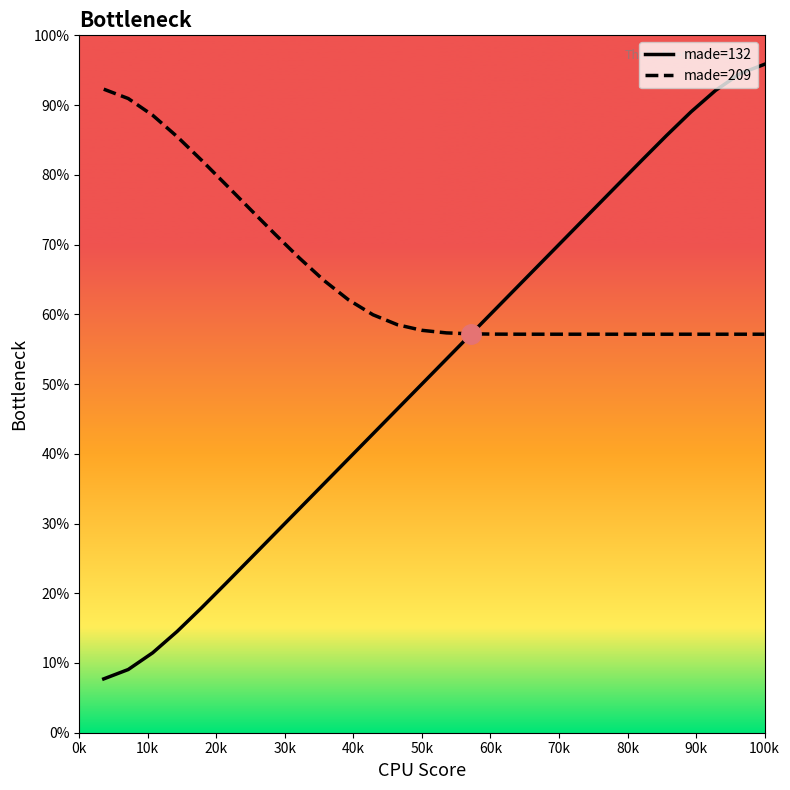

Which series ends up on top after the final intersection of made=209 and made=132?

made=132